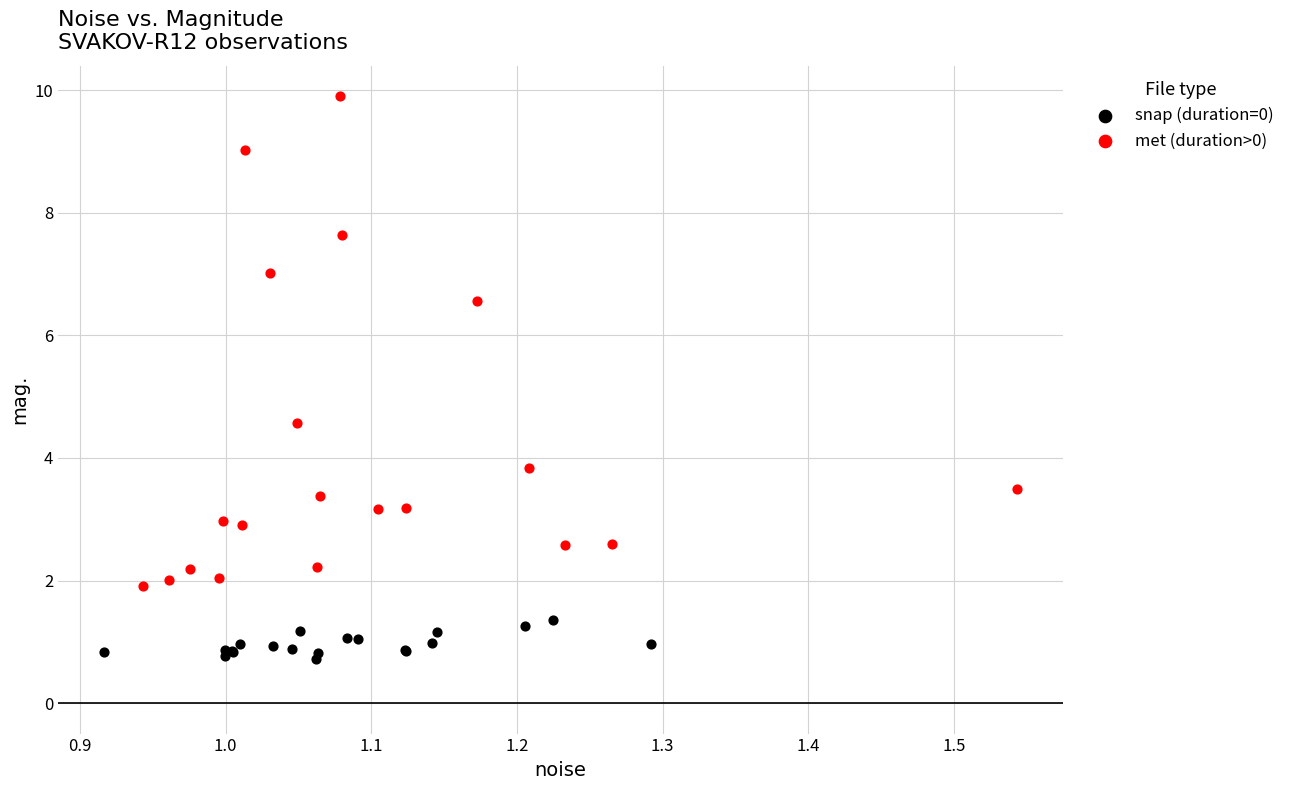

Which series reaches the maximum Y coordinate?

met (duration>0)